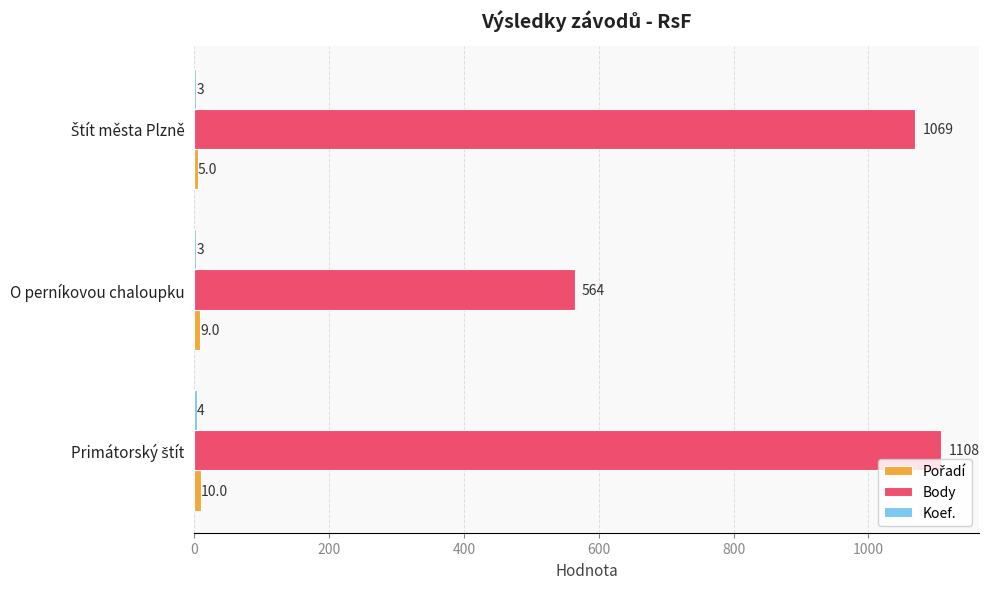

The value of Body at O perníkovou chaloupku is 977. True or false?

False